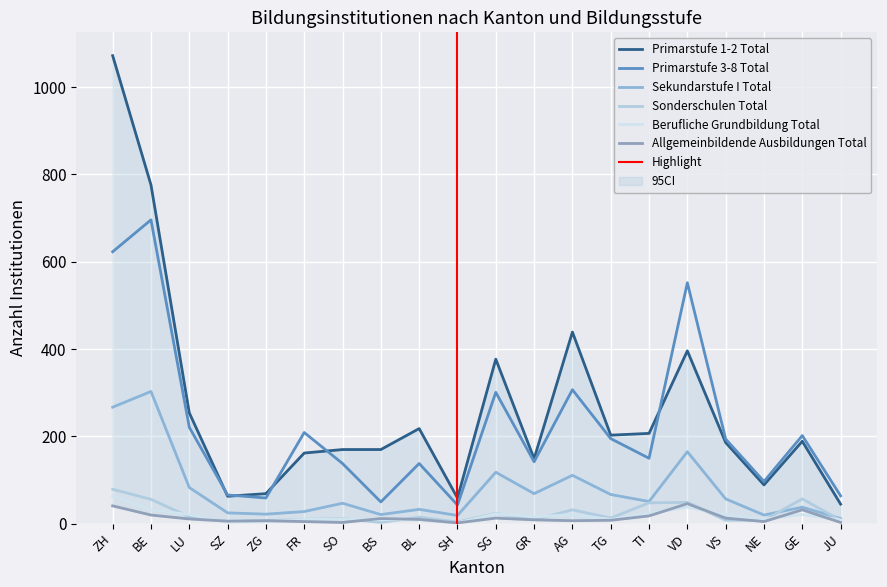

How many categories are shown in the chart?

20